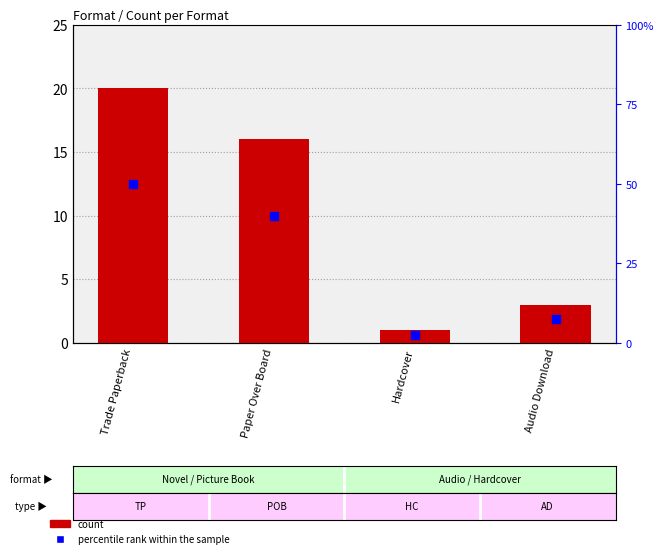

Is the value of percentile rank within the sample at Trade Paperback greater than the value of count at Trade Paperback?

Yes